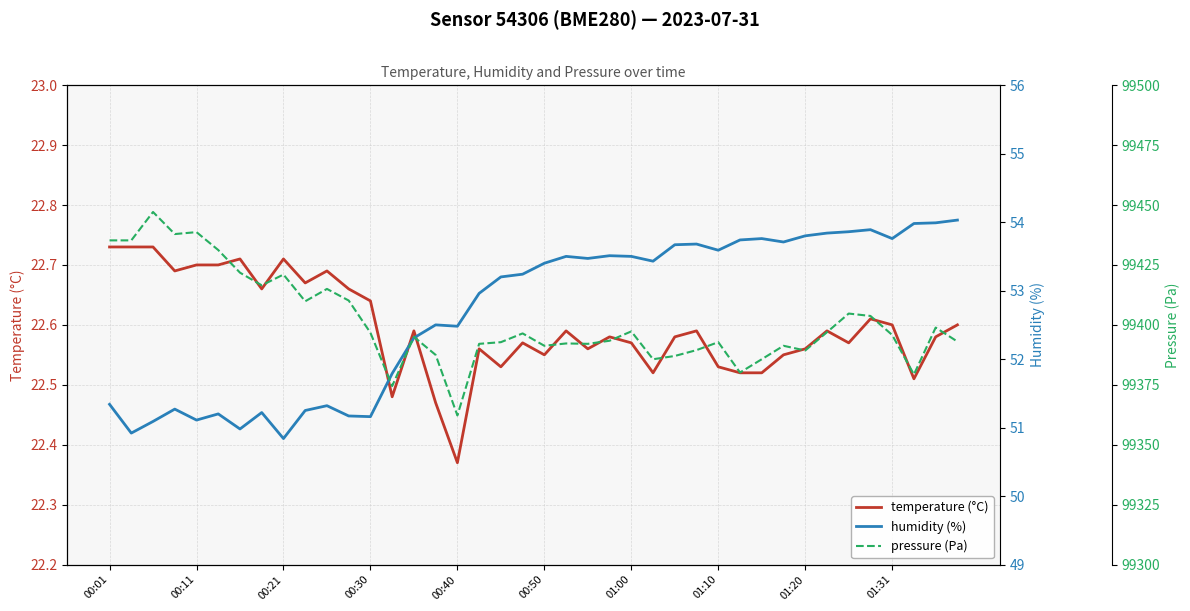

What is the difference between the highest and lowest values at 01:10?

99393.8